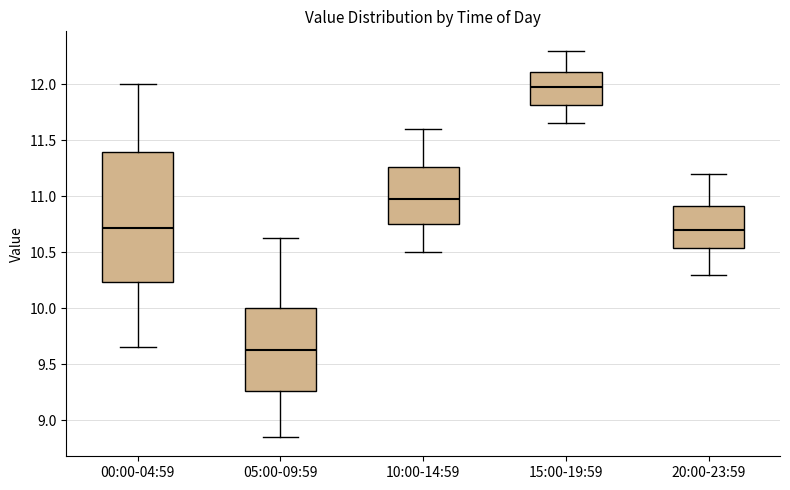

Where is the lower edge of the box for 20:00-23:59 on the y-axis? The values are not printed on the chart, so give them approximately, as read against the axis.

10.55